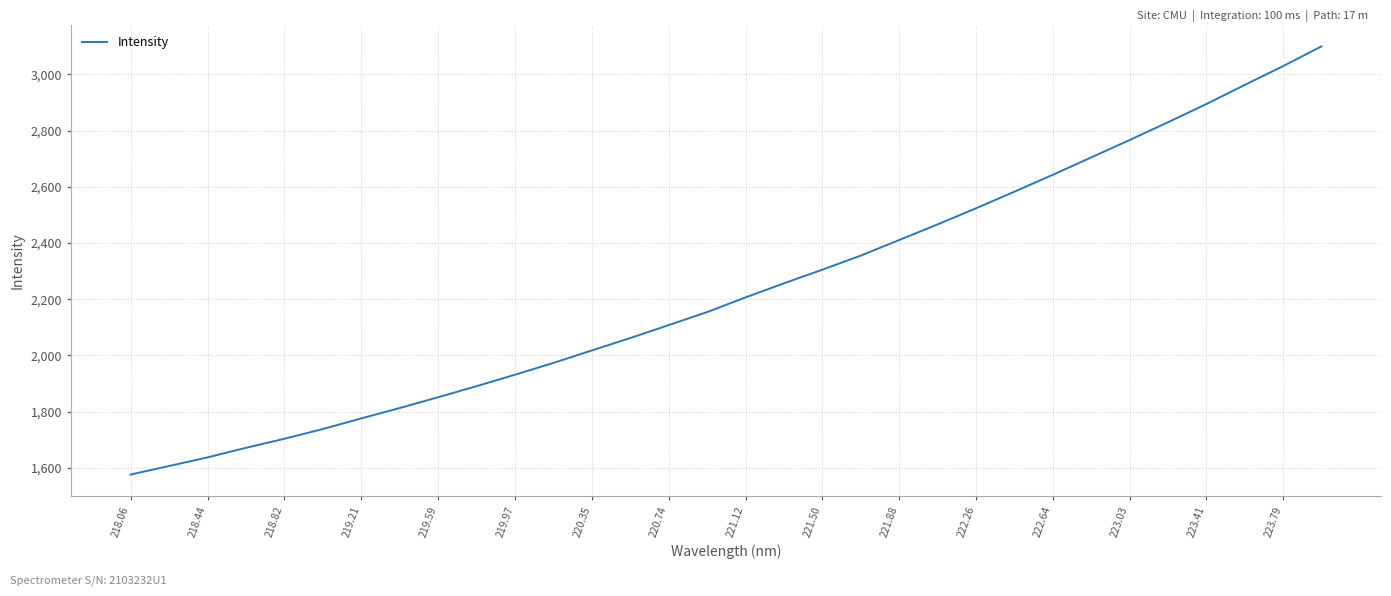

What is the greatest value displayed?

3099.9